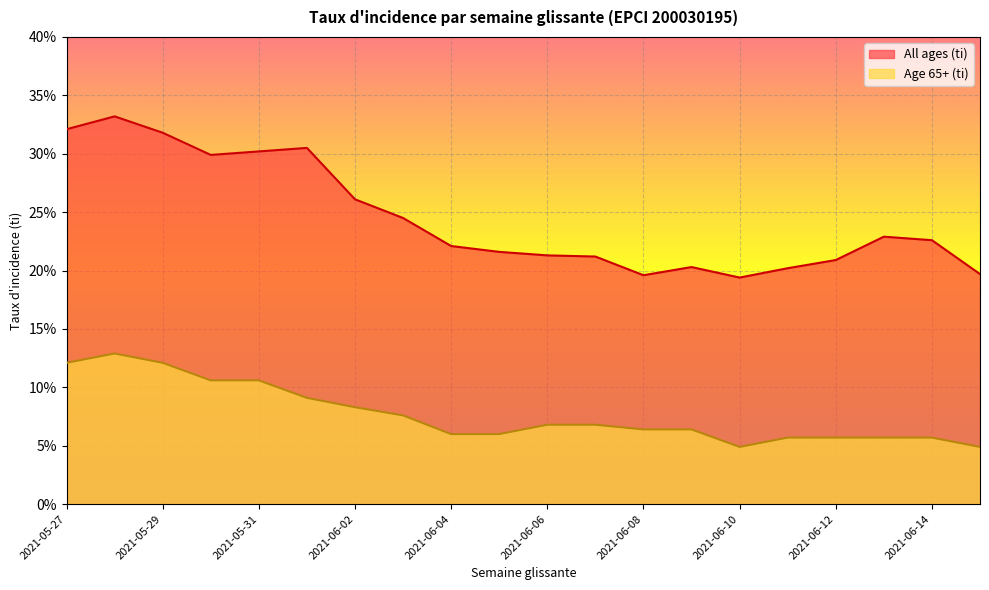

Rank the series by their average value, from highest to lowest.

All ages (ti), Age 65+ (ti)